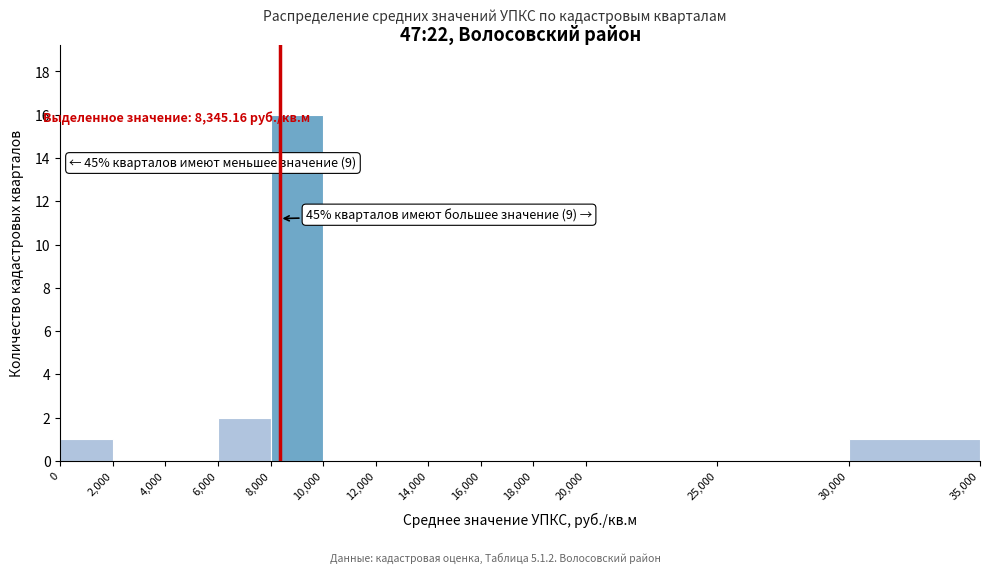

Which range on the x-axis has the tallest bar?

8,000 to 10,000